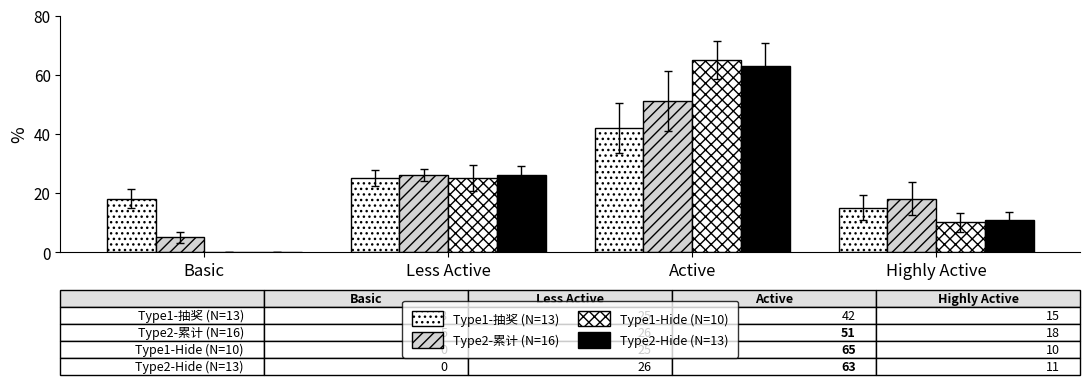

Is it true that Type2-Hide (N=13) equals 11 at Highly Active?

True